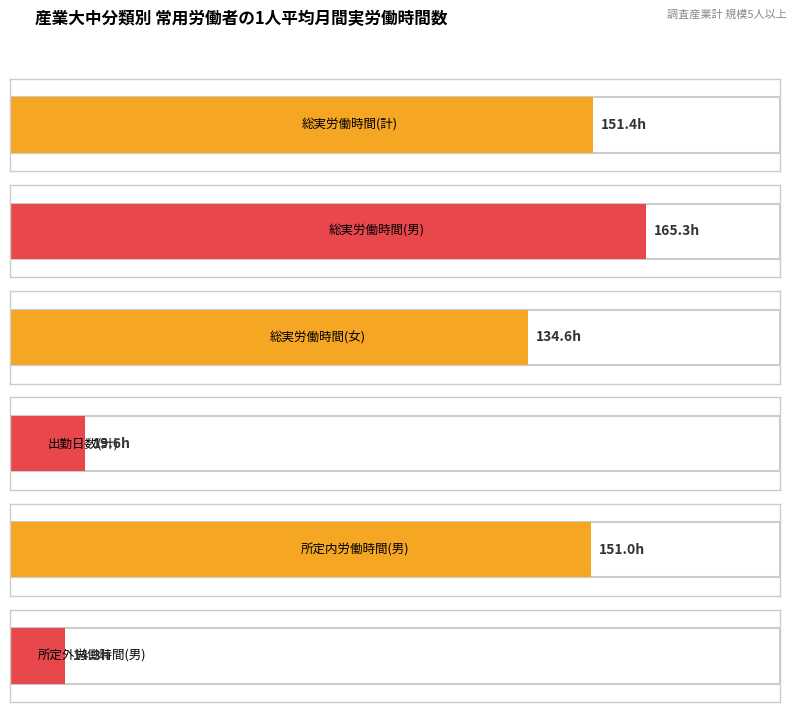

What are all the series names shown in the legend?

総実労働時間(計), 総実労働時間(男), 総実労働時間(女), 出勤日数(計), 所定内労働時間(男), 所定外労働時間(男)